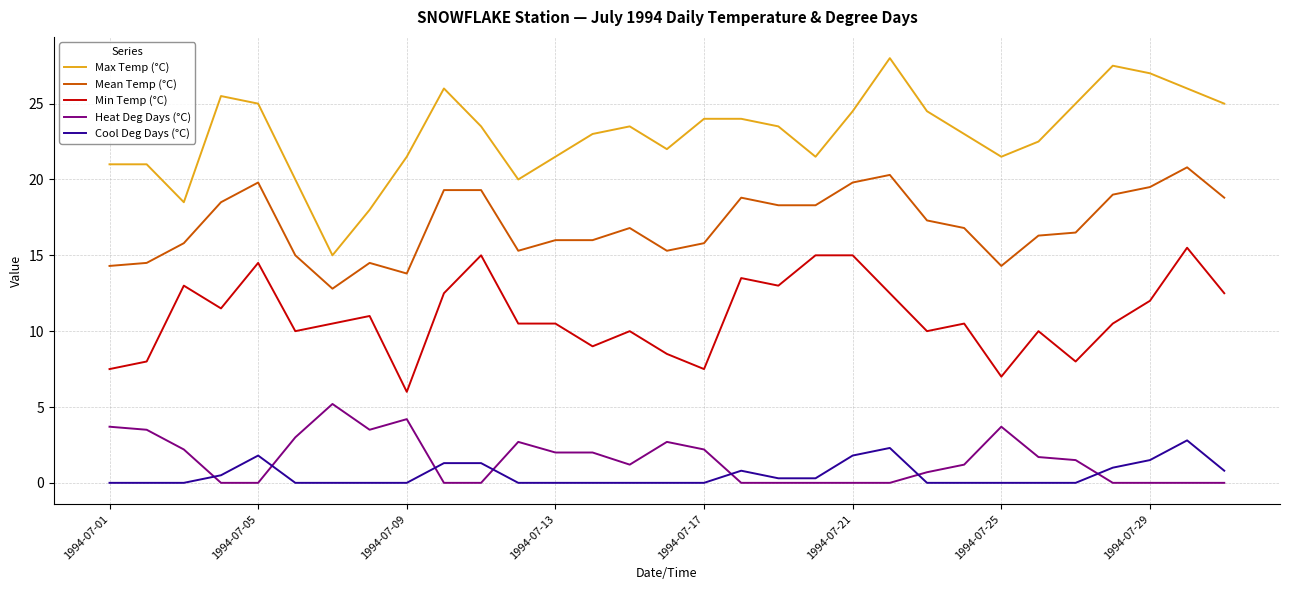

Which series has the largest total across all categories?

Max Temp (°C)